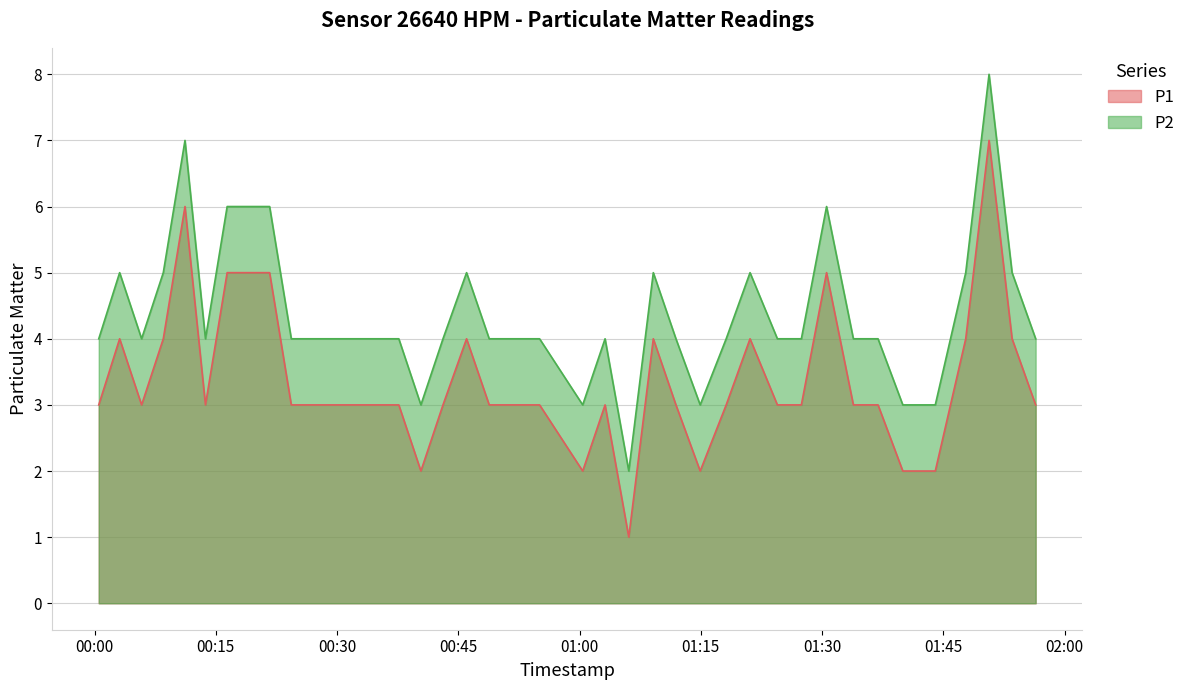

How many categories are shown in the chart?

40